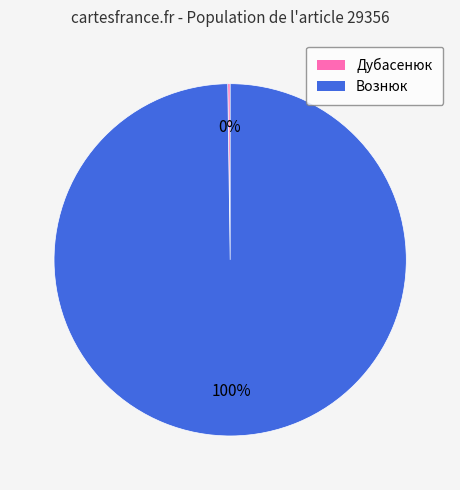

The Вознюк slice represents 90% of the pie. True or false?

False